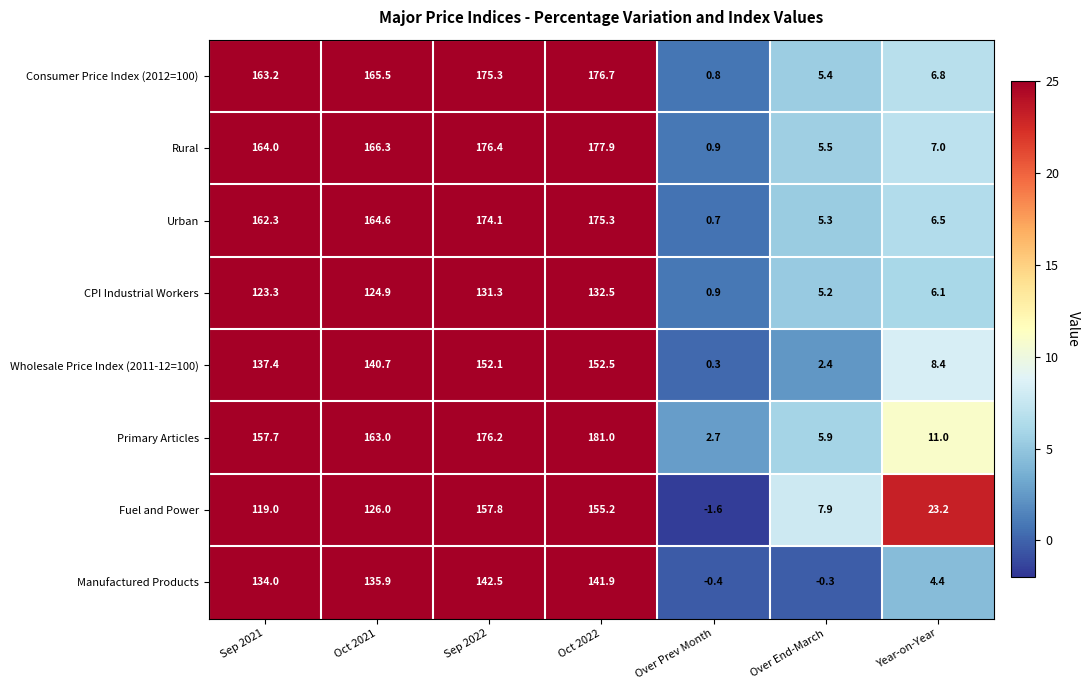

Where is Fuel and Power nearest to the value 78?

Sep 2021